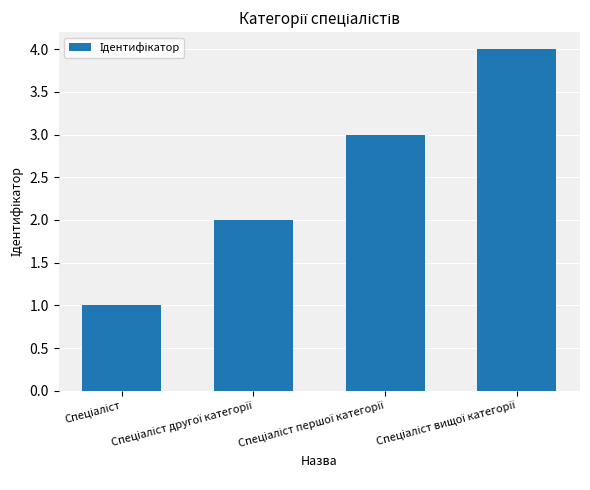

Reading left to right, what are all the values shown in this chart?

1	2	3	4